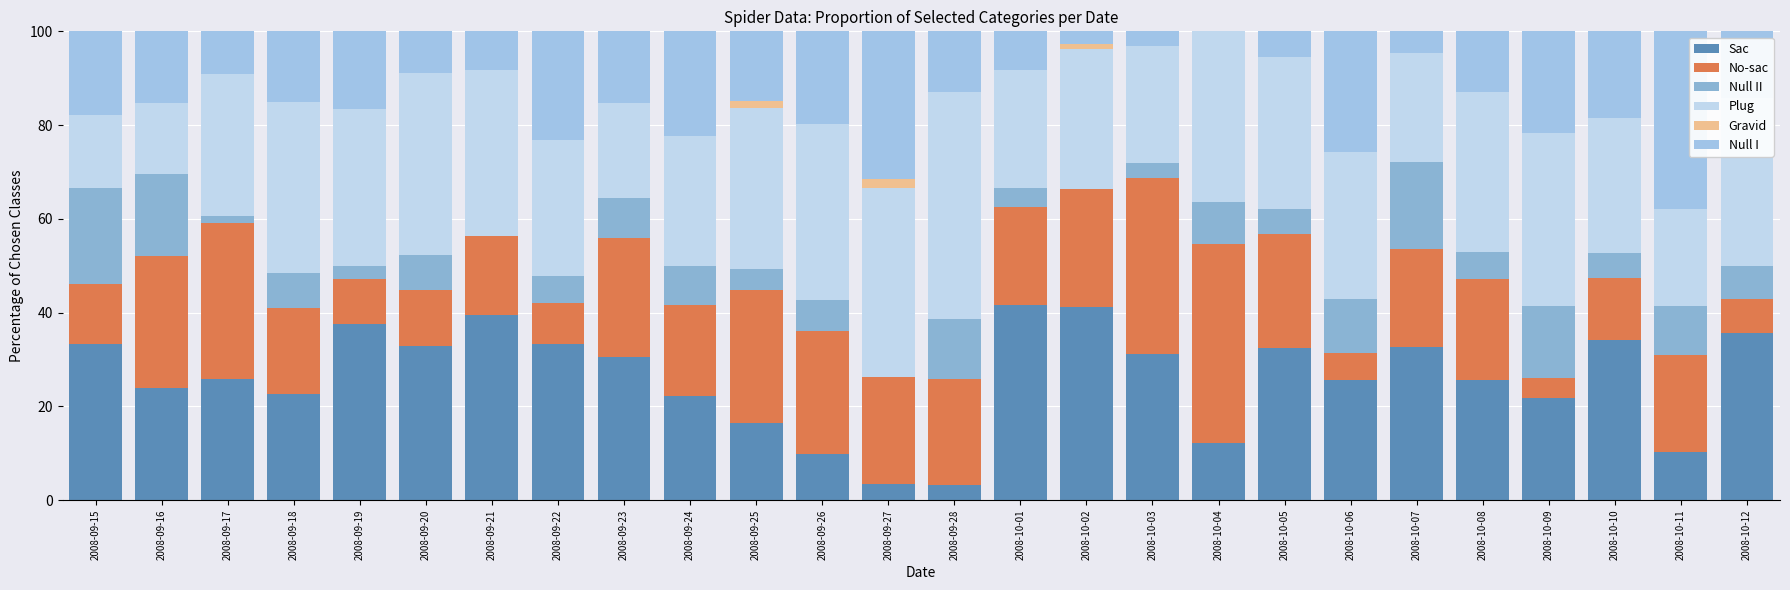

Is the value of Sac at 2008-09-17 greater than the value of No-sac at 2008-09-17?

No